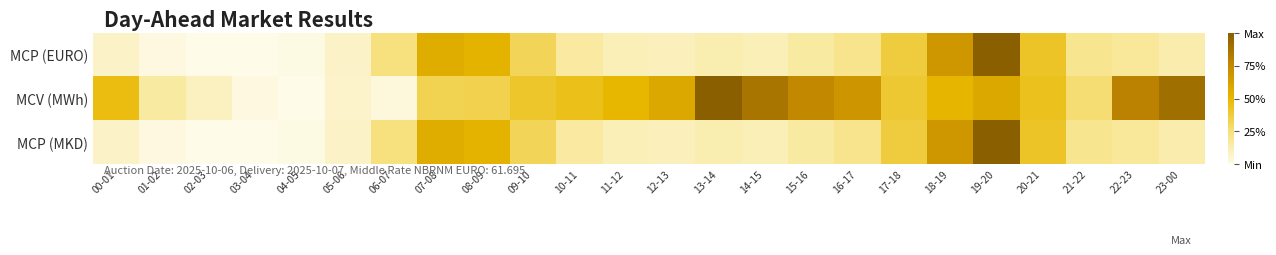

At how many categories does at least one series exceed 0?

24